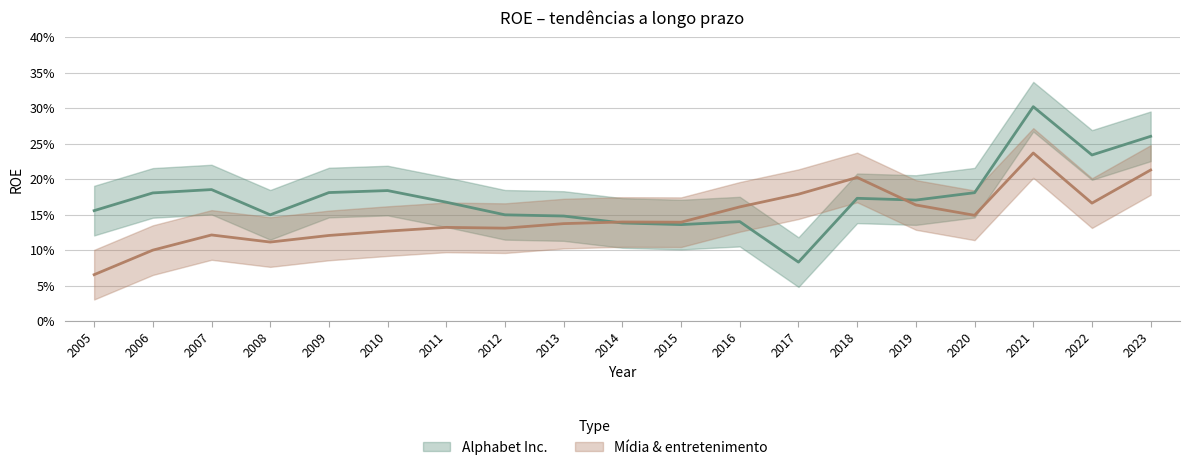

True or false: Alphabet Inc. has a value of 0.1 at 2012.

True